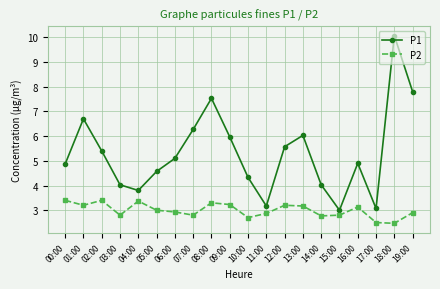

Is the value of P1 at 05:00 greater than the value of P2 at 11:00?

Yes